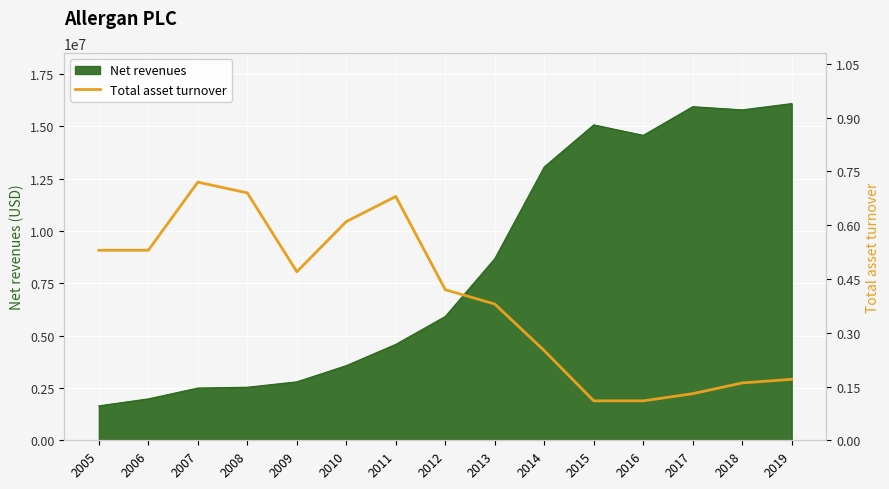

Rank the categories by value from lowest to highest.

2015, 2016, 2017, 2018, 2019, 2014, 2013, 2012, 2009, 2005, 2006, 2010, 2011, 2008, 2007